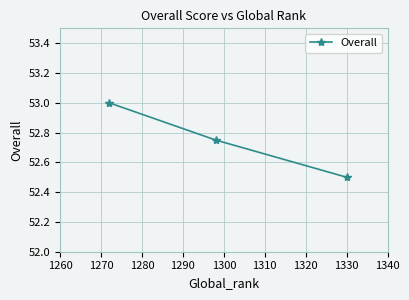

What is the minimum value shown in the chart?

52.5